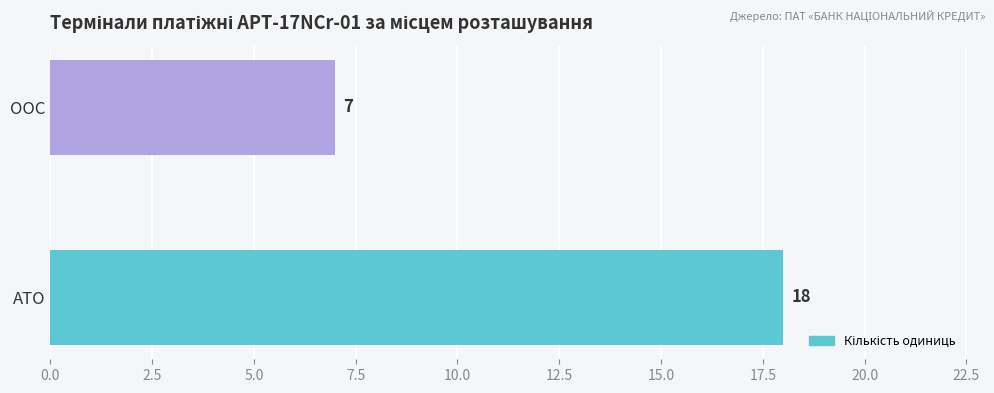

List the labels in order of value, smallest first.

ООС, АТО